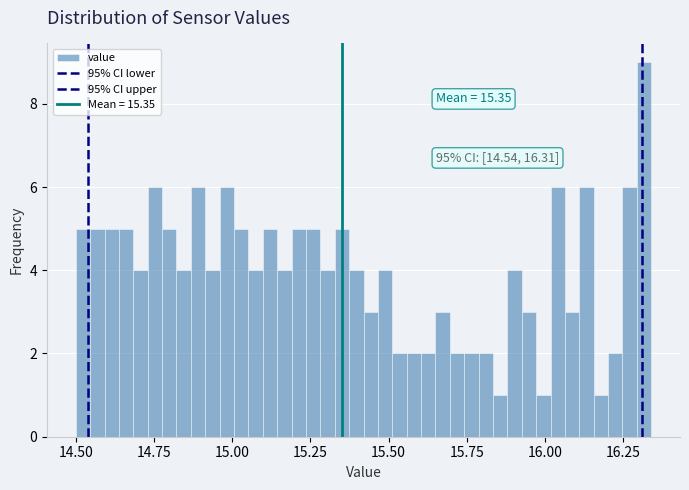

Around what value on the x-axis is the tallest bar? Give the approximate position of its centre, as read against the axis.

16.30